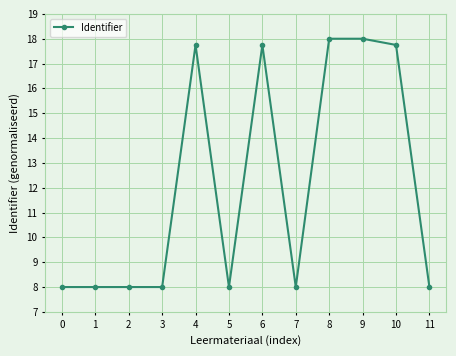

What is the greatest value displayed?

18.0